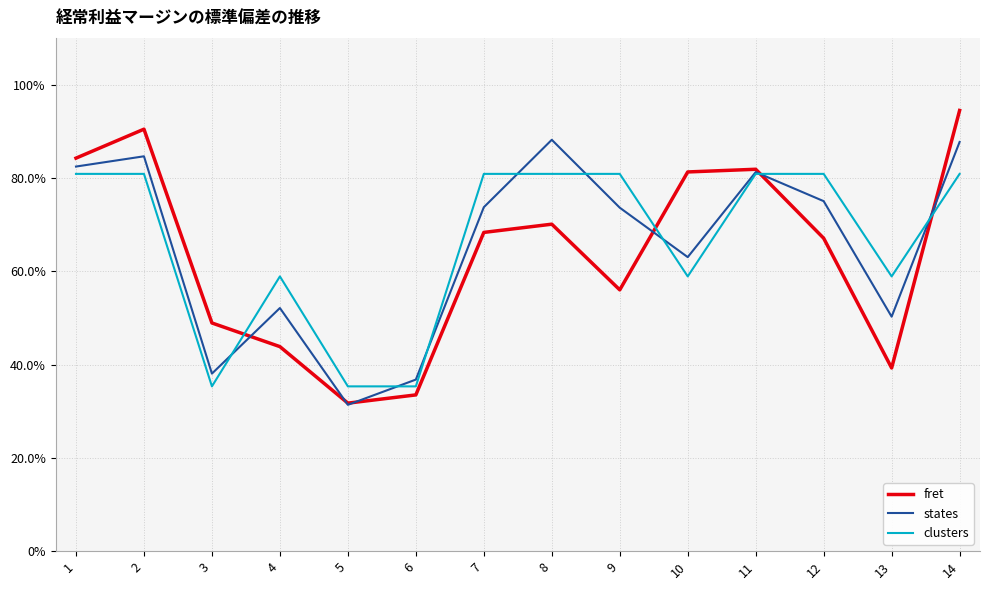

At which label is clusters closest to 0?

3